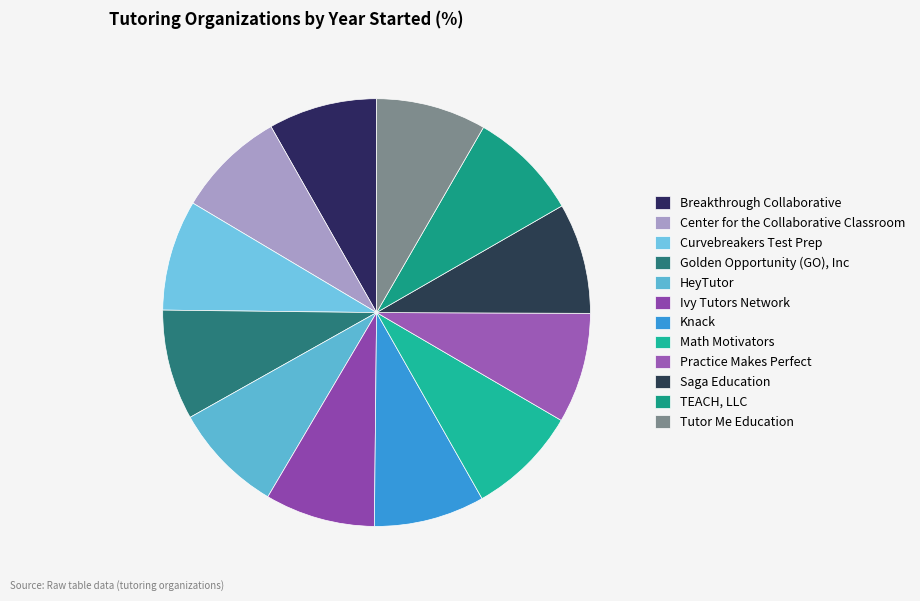

Does Knack account for over 50% of the chart?

No